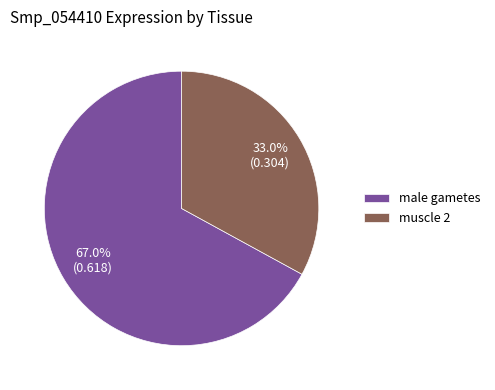

Does muscle 2 represent more than half of the total?

No